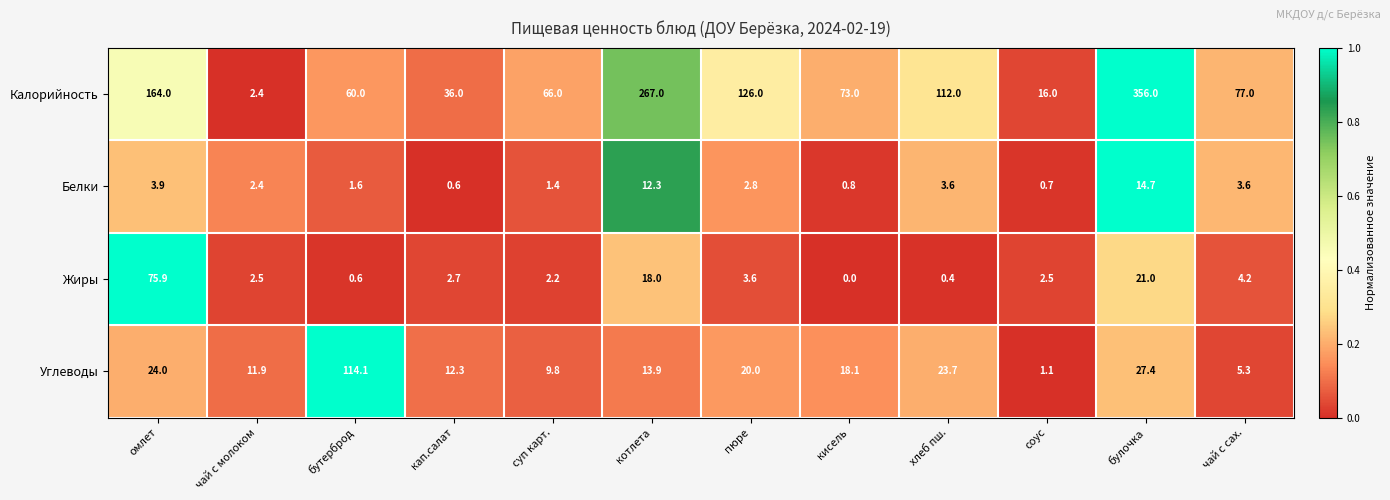

True or false: Углеводы has a value of 23.7 at хлеб пш..

True